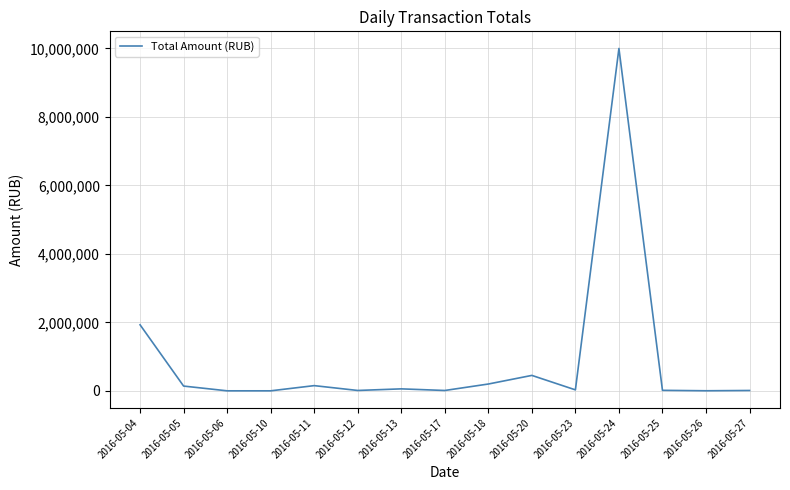

Is it true that the value at 2016-05-24 is 6981285.4?

False